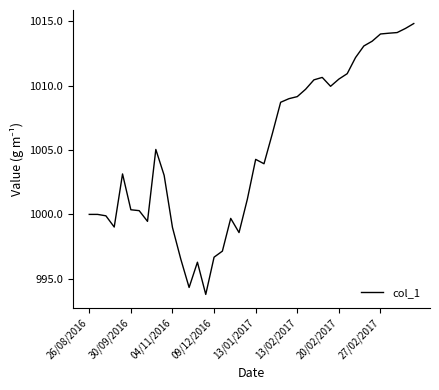

How many distinct data groups are displayed?

1